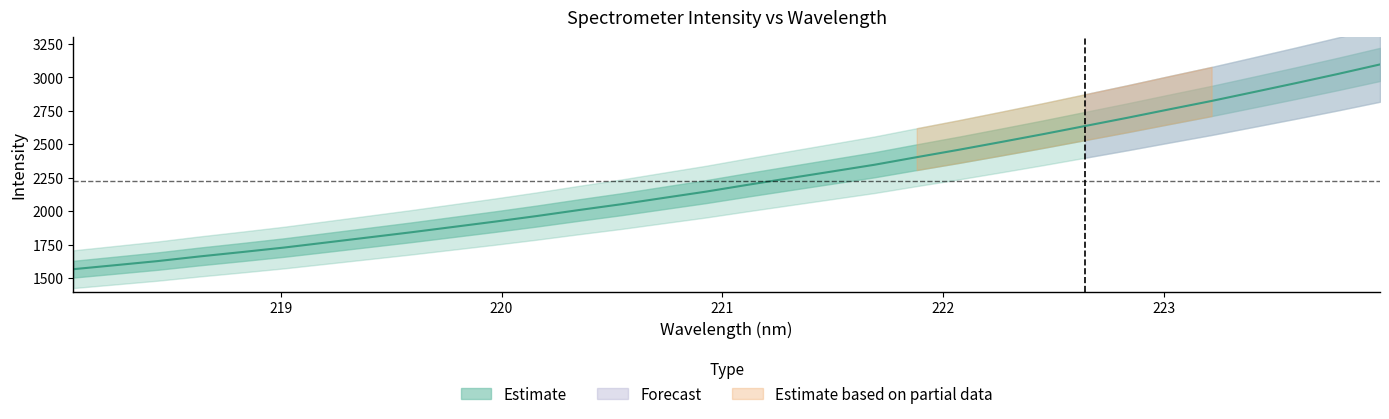

At which category does the chart reach its minimum across all series?

218.0596